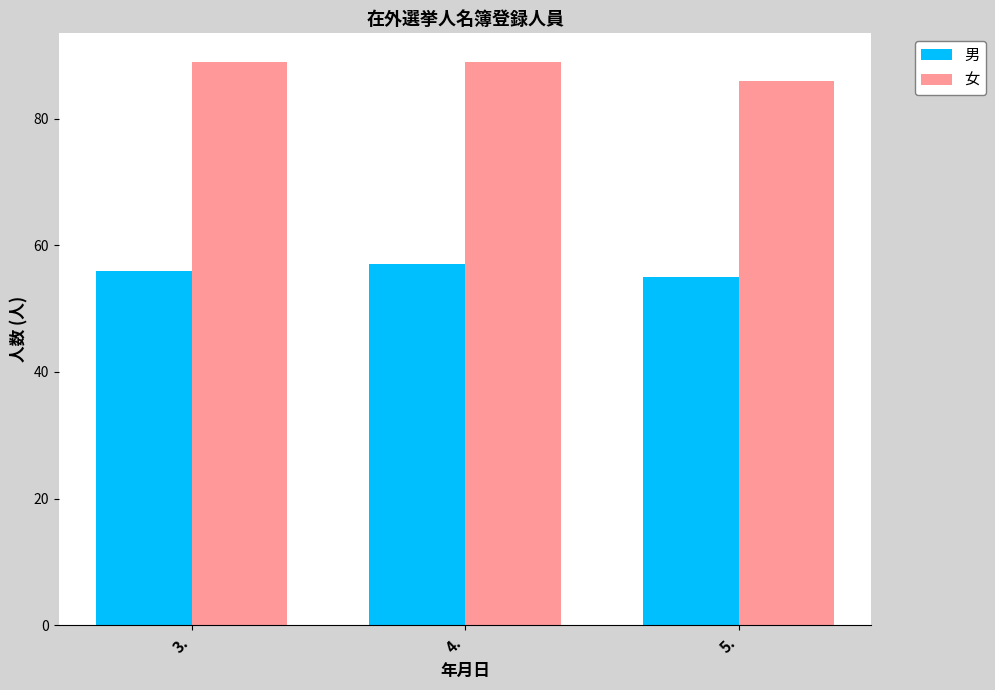

Is it true that 男 equals 13 at 4.?

False